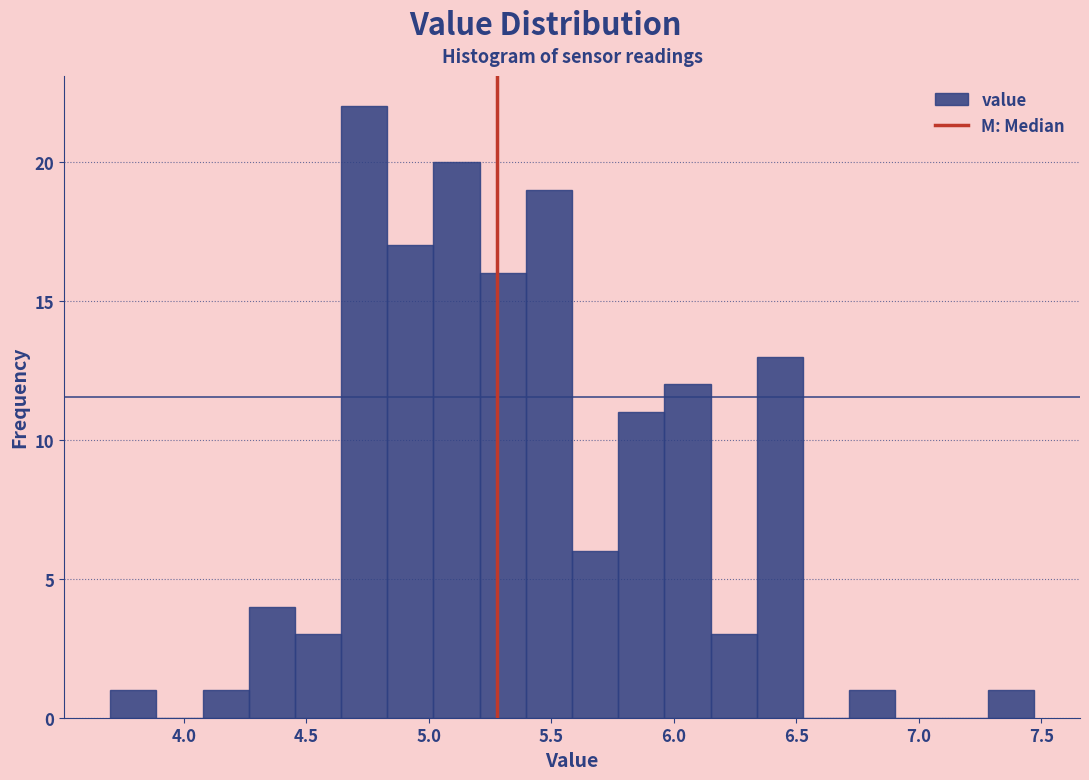

Read against the x-axis, roughly where is the centre of the tallest bar?

4.75